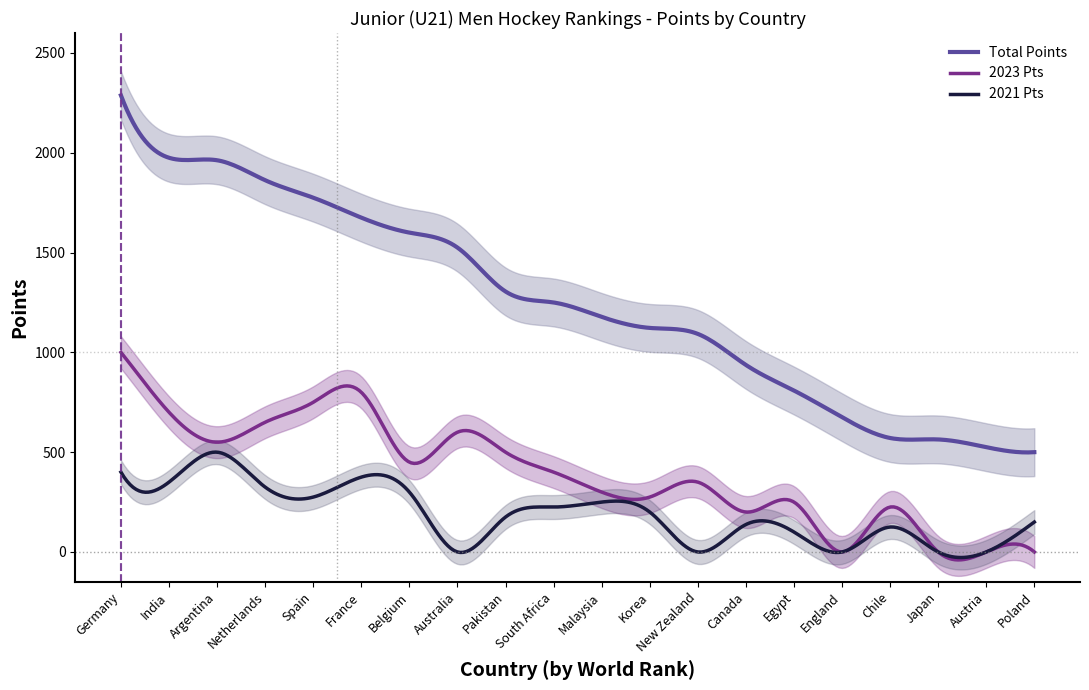

Reading left to right, list all the values displayed in this chart.

Total Points: Germany=2287.5	India=1975.0	Argentina=1962.5	Netherlands=1862.5	Spain=1775.0	France=1675.0	Belgium=1600.0	Australia=1525.0	Pakistan=1305.0	South Africa=1250.0	Malaysia=1177.5	Korea=1122.5	New Zealand=1092.5	Canada=937.0	Egypt=808.8	England=675.0	Chile=571.0	Japan=563.8	Austria=525.0	Poland=500.0
2023 Pts: Germany=1000.0	India=700.0	Argentina=550.0	Netherlands=650.0	Spain=750.0	France=800.0	Belgium=450.0	Australia=600.0	Pakistan=500.0	South Africa=400.0	Malaysia=300.0	Korea=275.0	New Zealand=350.0	Canada=200.0	Egypt=250.0	England=0.0	Chile=225.0	Japan=0.0	Austria=0.0	Poland=0.0
2021 Pts: Germany=400.0	India=350.0	Argentina=500.0	Netherlands=325.0	Spain=275.0	France=375.0	Belgium=300.0	Australia=0.0	Pakistan=175.0	South Africa=225.0	Malaysia=250.0	Korea=200.0	New Zealand=0.0	Canada=137.5	Egypt=100.0	England=0.0	Chile=125.0	Japan=0.0	Austria=0.0	Poland=150.0